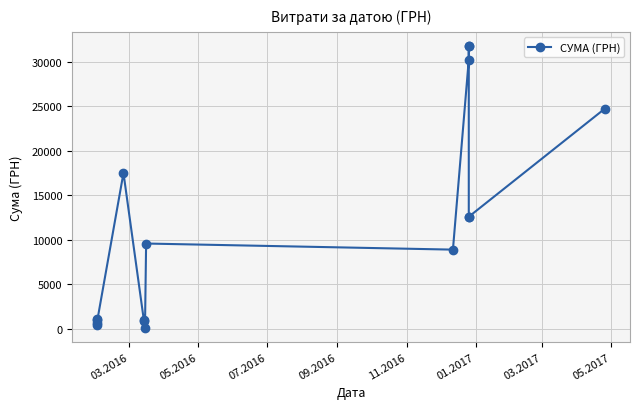

True or false: there are more than 1 points higher than both neighbors.

True